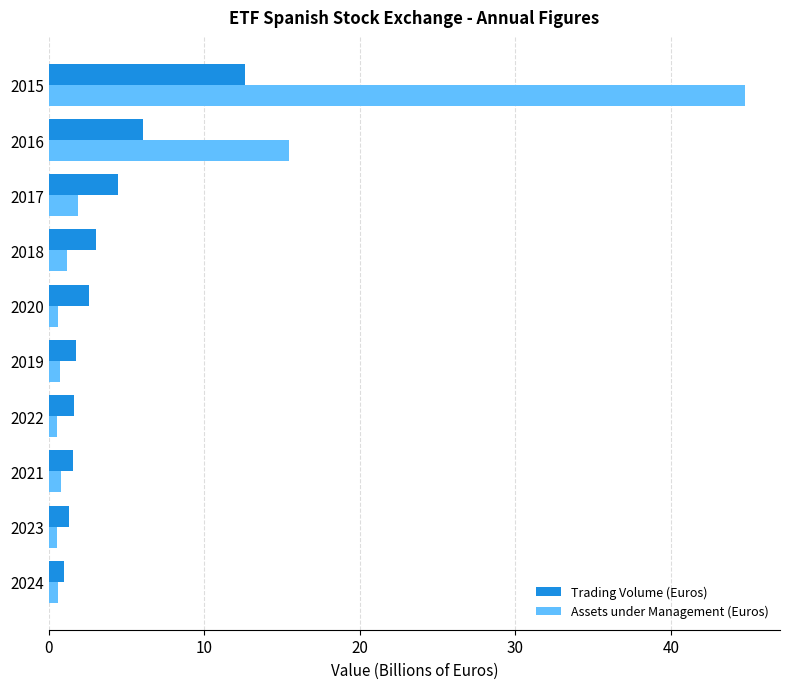

The Assets under Management (Euros) series shows 0.8 at 2021. True or false?

True